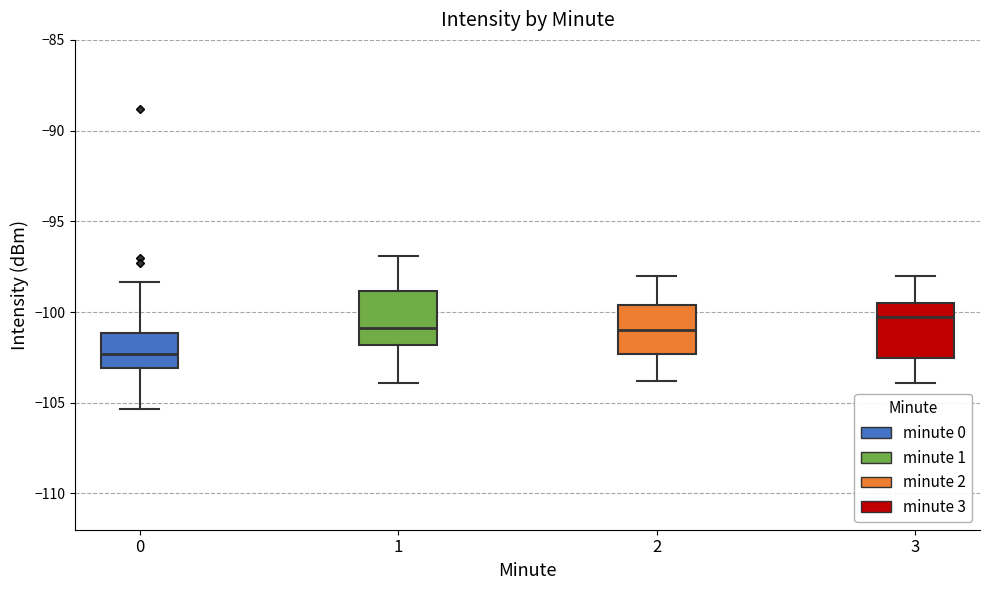

Where does the median line of the box at x = 3 sit on the y-axis? The values are not printed on the chart, so give them approximately, as read against the axis.

-100.5